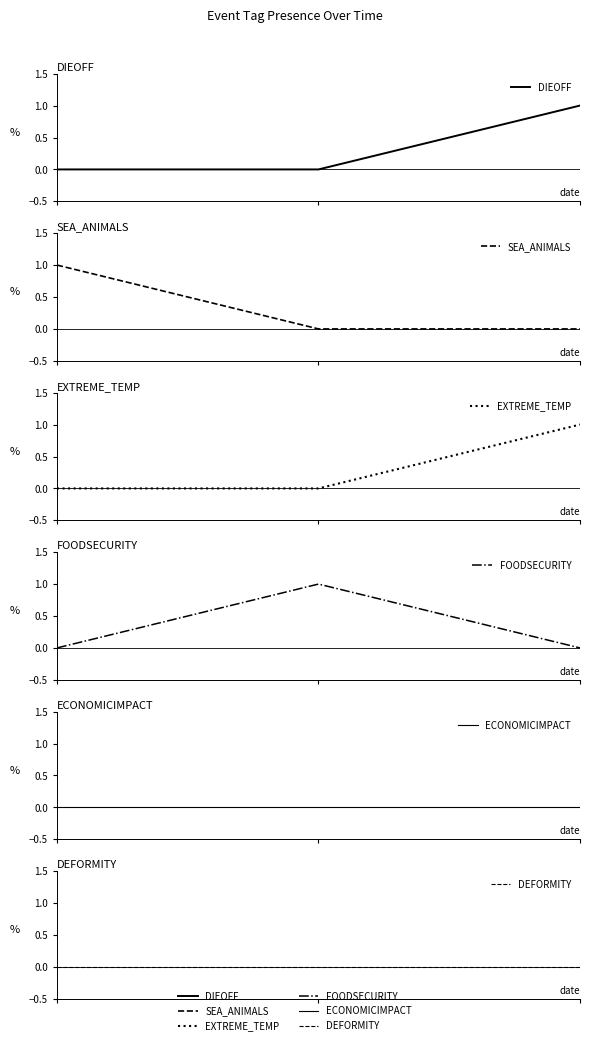

Is the value of ECONOMICIMPACT at 2 greater than the value of FOODSECURITY at 0?

No